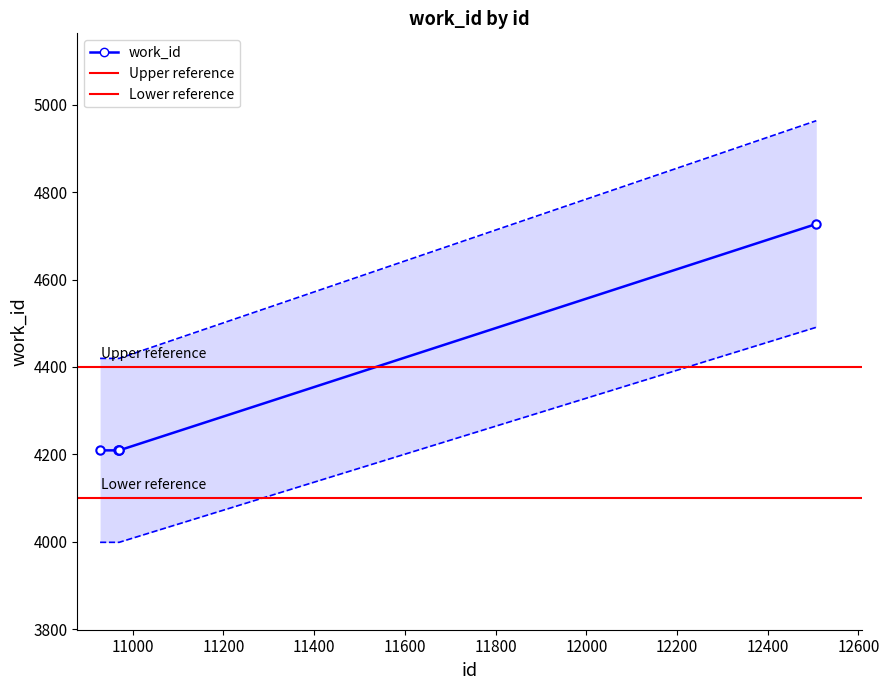

What is the ratio of the value at 10968 to the value at 10969?

1.0